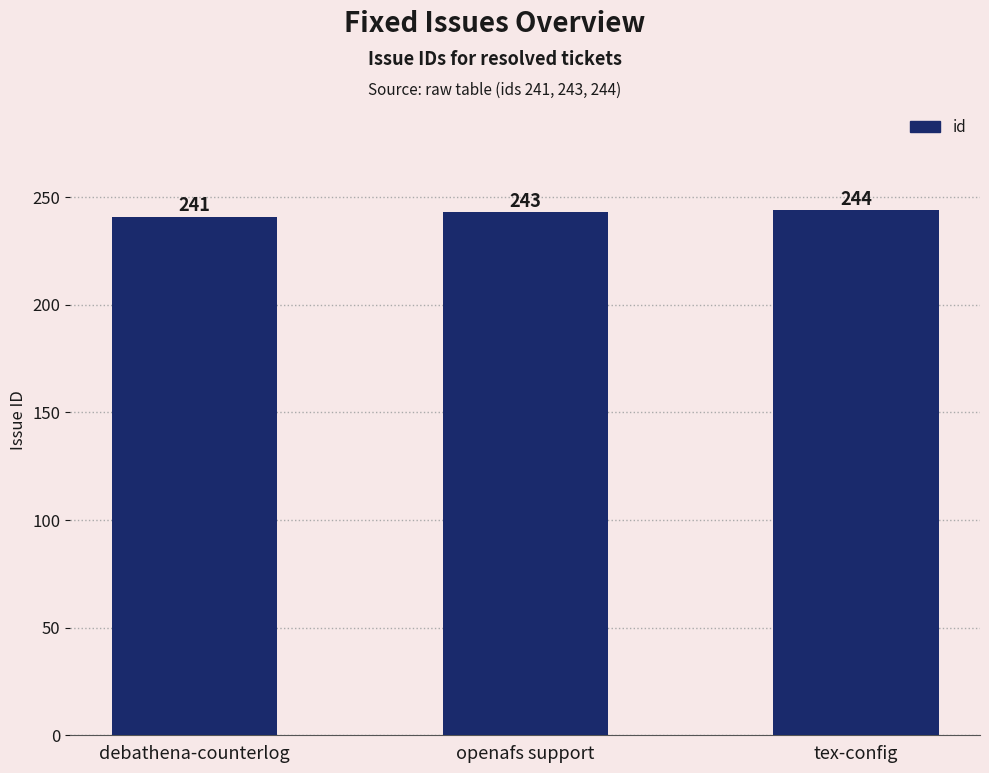

What is the value of the 2nd bar from the left?

243